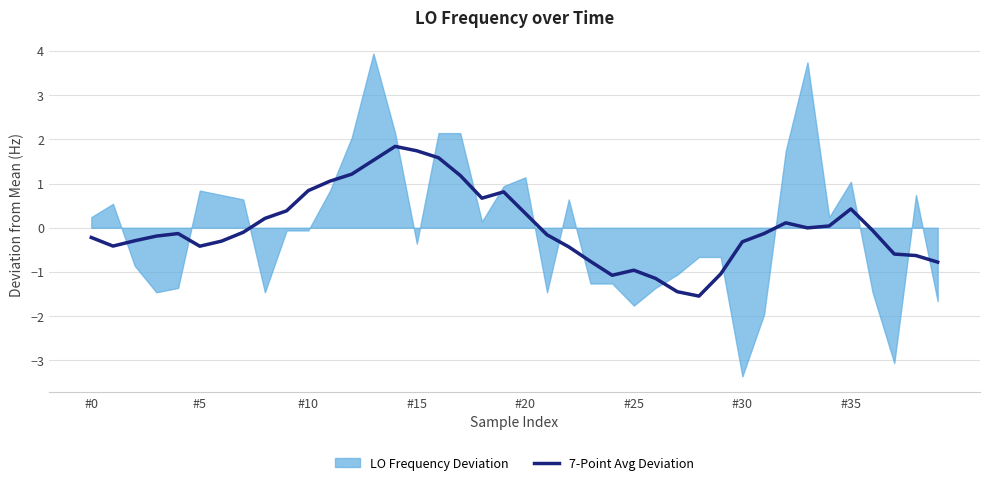

The value of 7-Point Avg Deviation at #25 is -1.0. True or false?

True